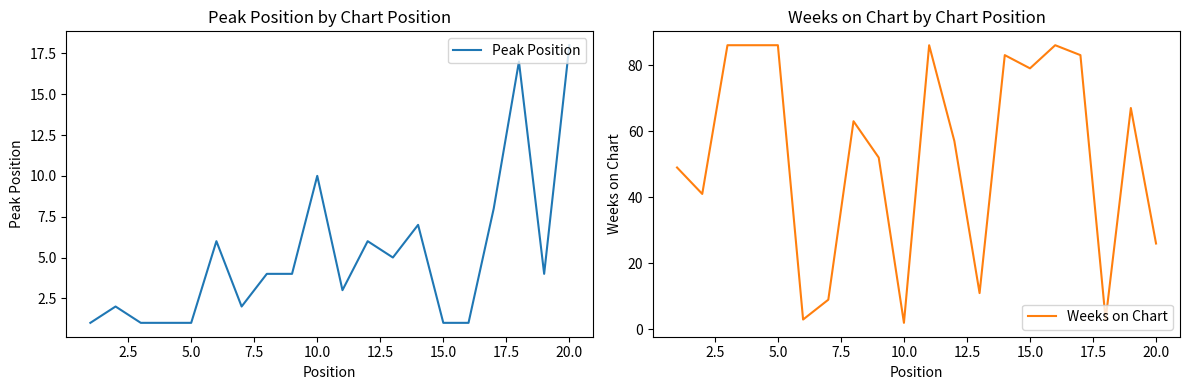

True or false: Peak Position has a value of 18 at 20.0.

True